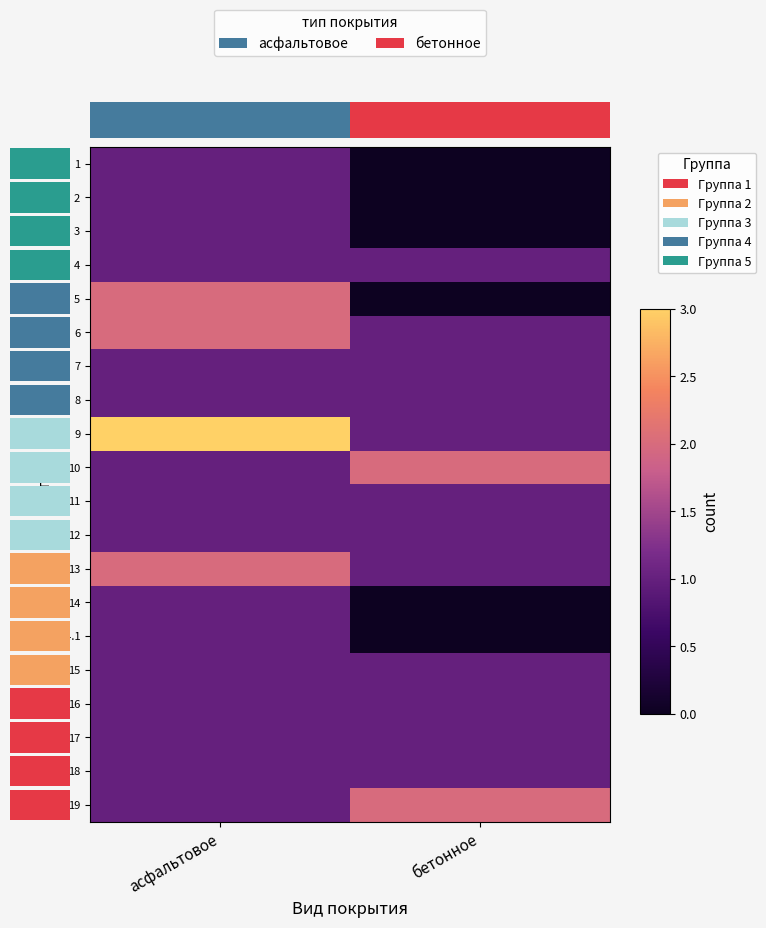

What is the greatest value displayed?

3